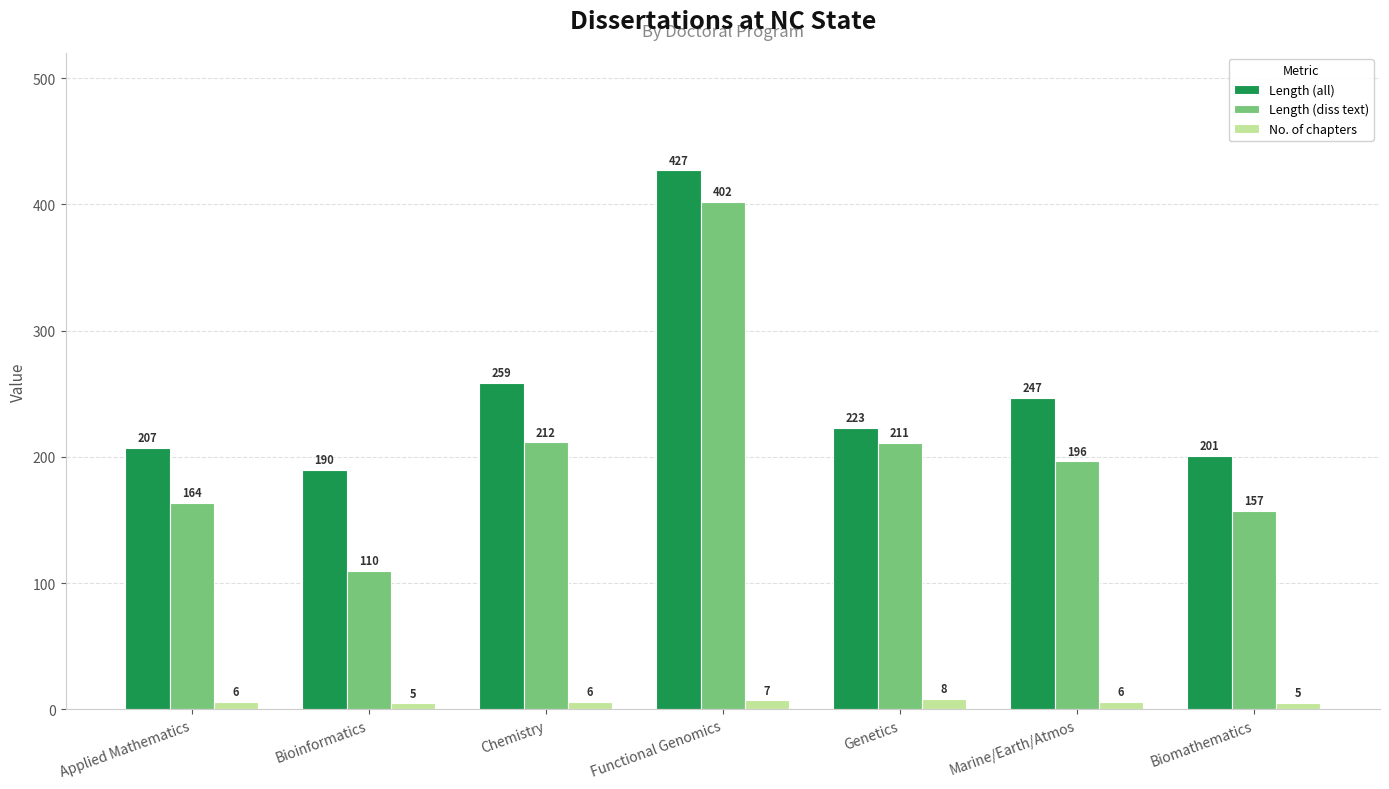

Which series has the largest range (max minus min)?

Length (diss text)